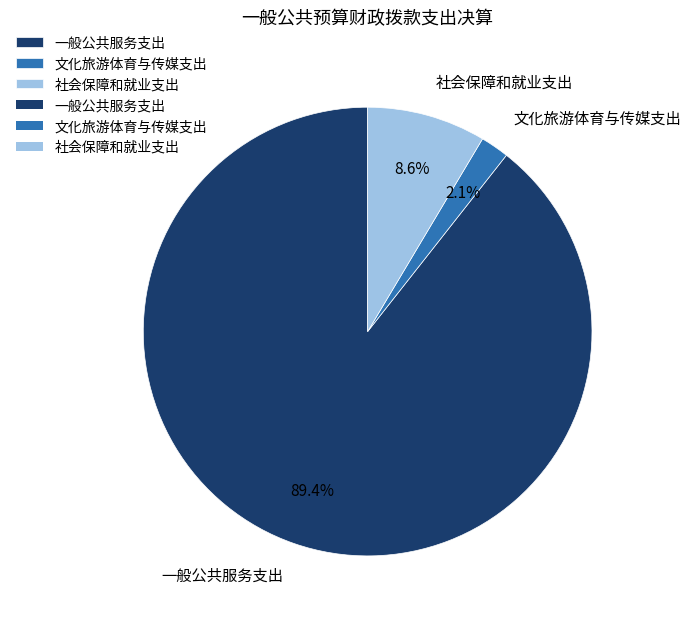

Does 一般公共服务支出 account for over 50% of the chart?

Yes